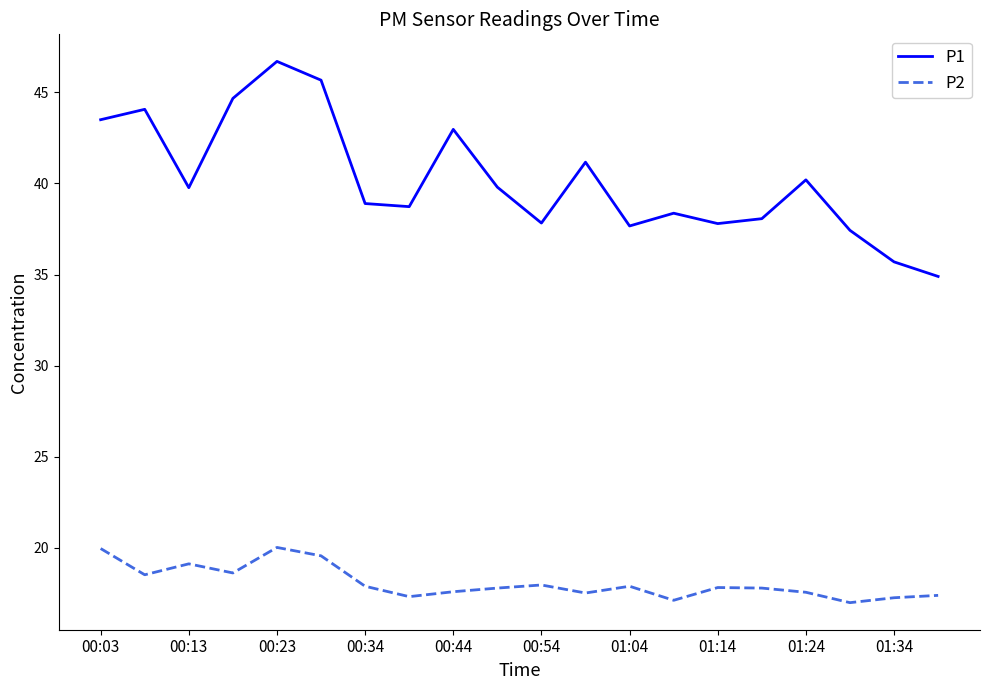

List the series in order of their peak value, highest first.

P1, P2